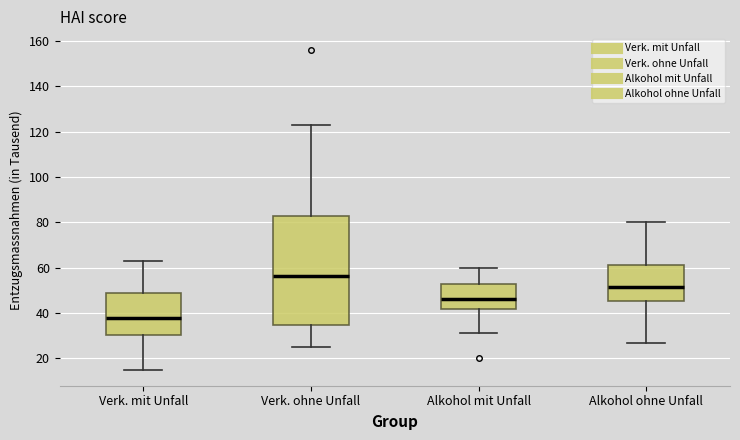

Where does the lower whisker of the box for Alkohol ohne Unfall end on the y-axis? The values are not printed on the chart, so give them approximately, as read against the axis.

28